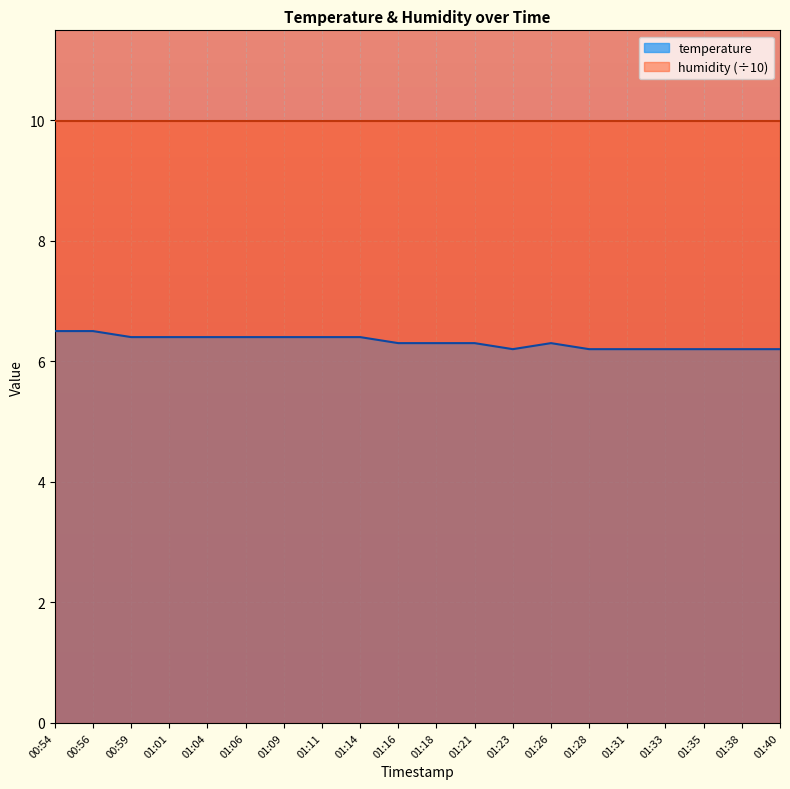

Is it true that the value at 01:35 is 6.2?

True